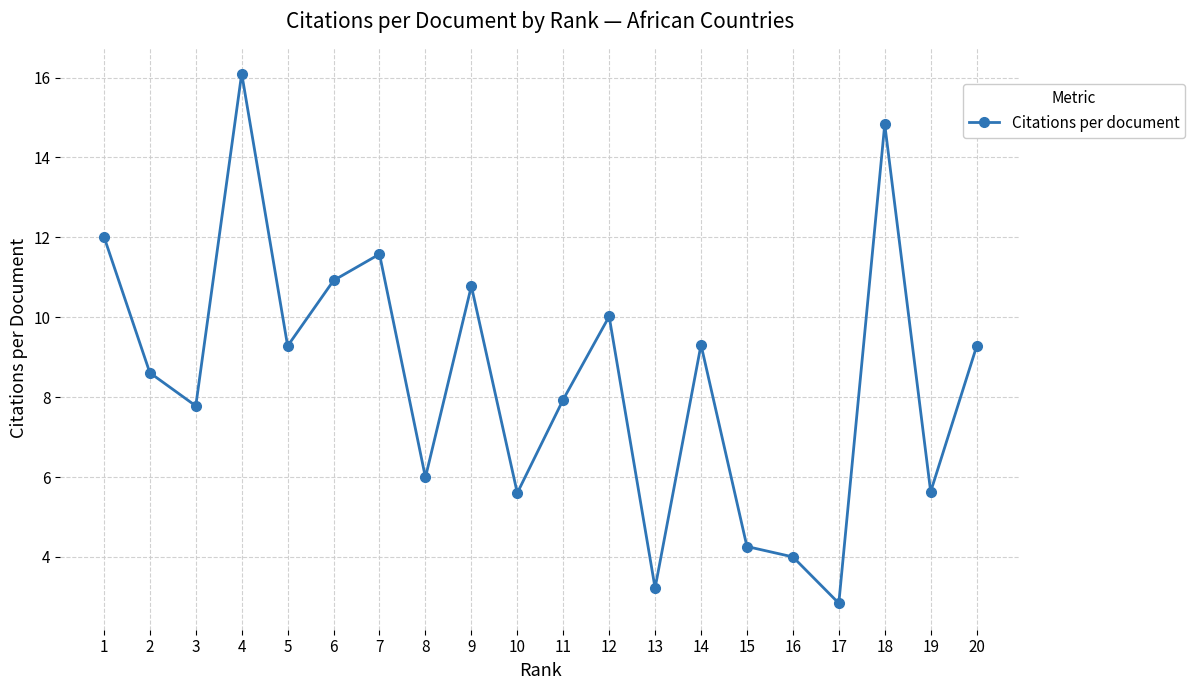

Reading right to left, transcribe all the data shown in this chart.

20=9.3	19=5.6	18=14.8	17=2.8	16=4.0	15=4.3	14=9.3	13=3.2	12=10.0	11=7.9	10=5.6	9=10.8	8=6.0	7=11.6	6=10.9	5=9.3	4=16.1	3=7.8	2=8.6	1=12.0